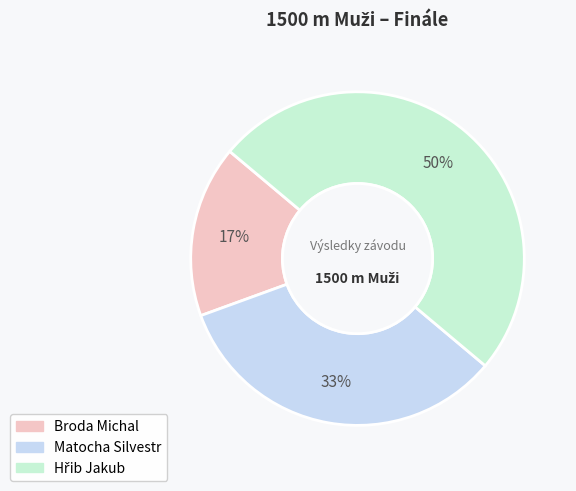

Approximately how many times larger is the value at Broda Michal compared to Matocha Silvestr?

0.5